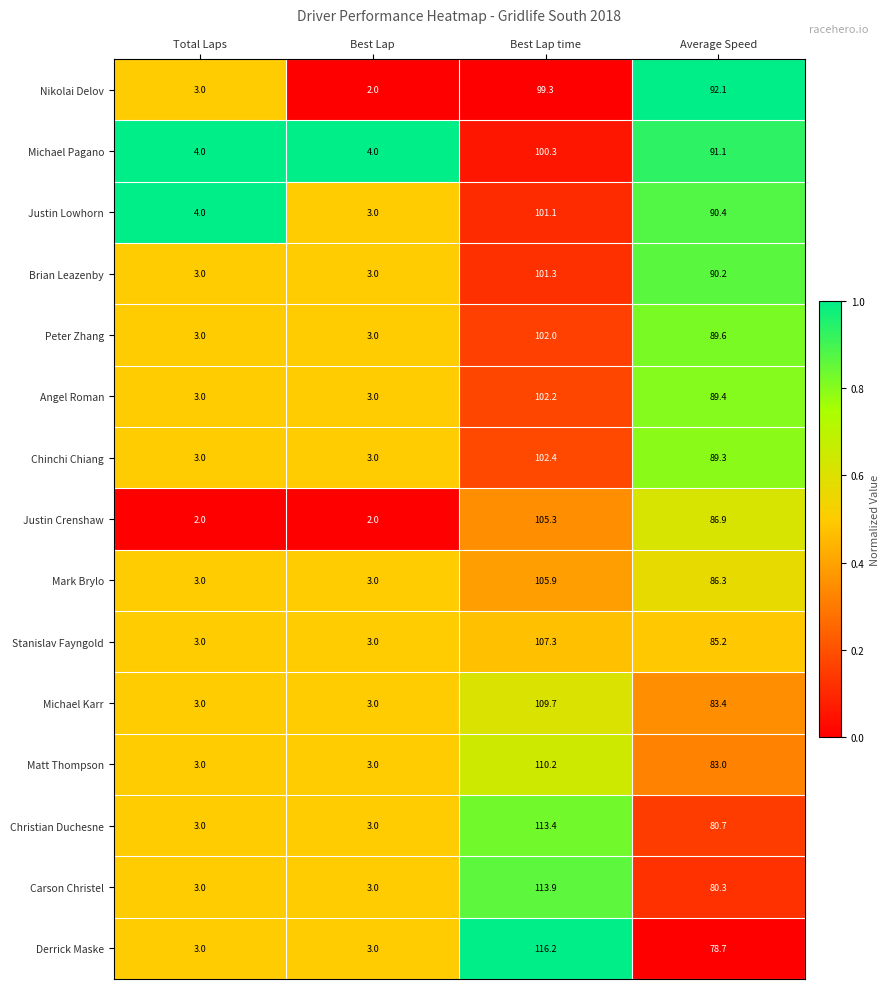

Which series has the largest total across all categories?

Derrick Maske